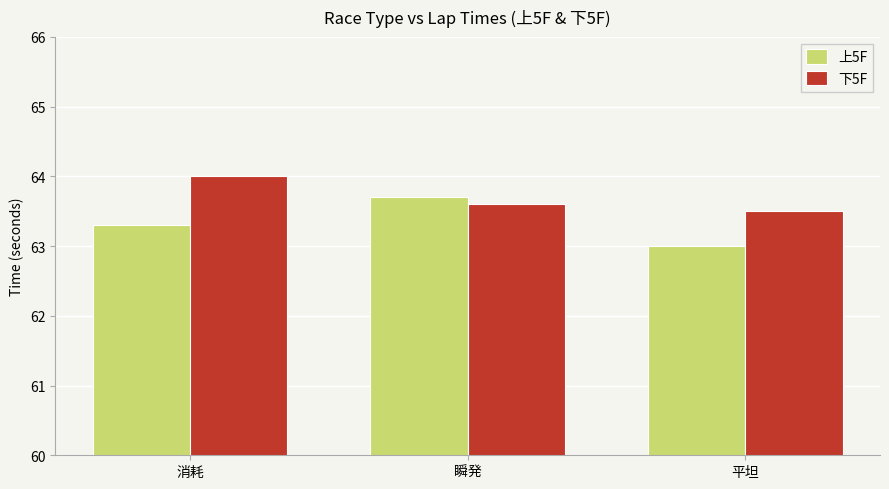

List the series in order of their overall mean, lowest first.

上5F, 下5F